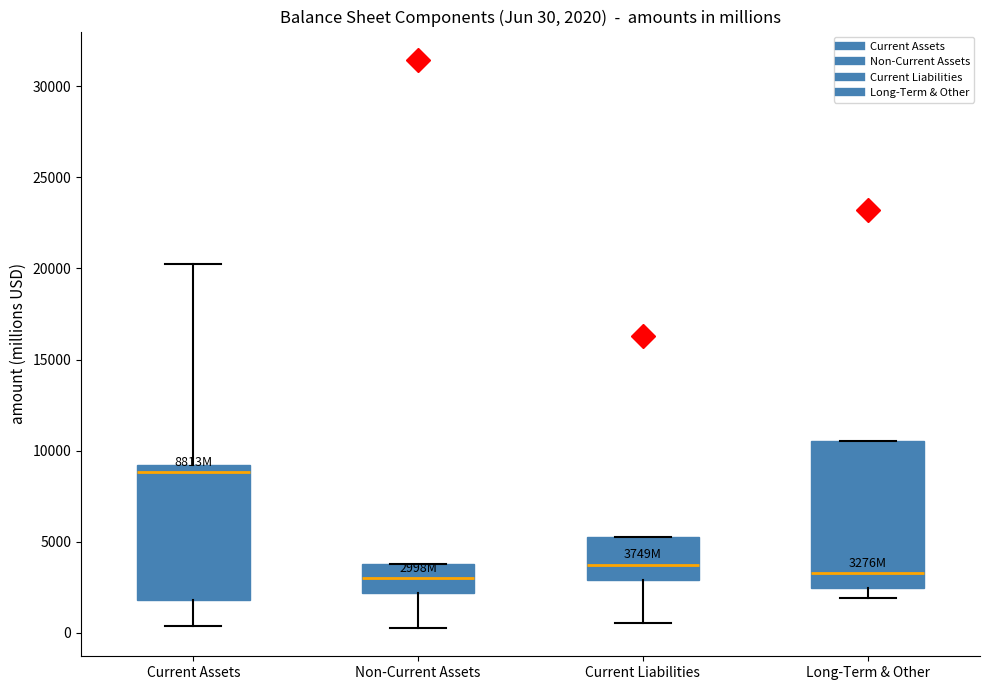

Comparing the boxes themselves (not the whiskers), which one is the tallest?

Long-Term & Other